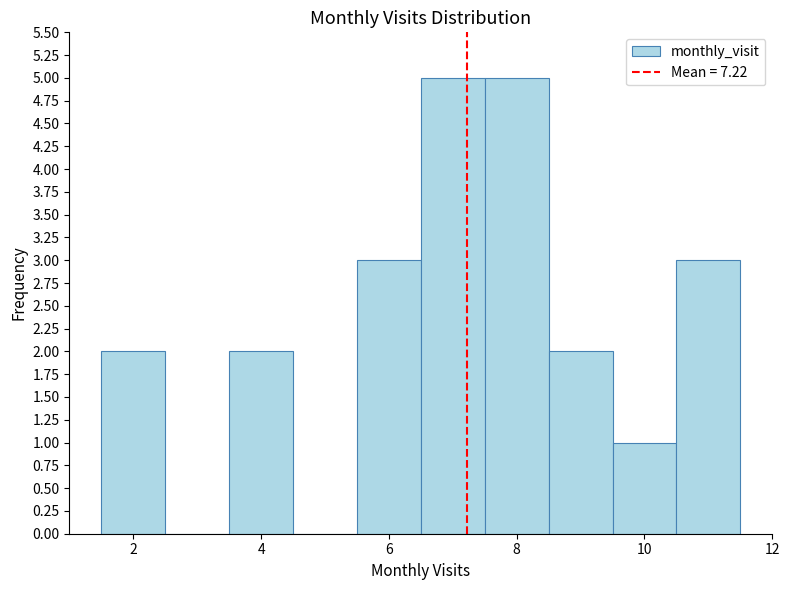

Reading left to right, transcribe this chart: for each bar, give the range it covers on the x-axis and its height. Neither the bar edges nor the heights are printed on the chart, so give them approximately, as read against the axes.

1.5 to 2.5: 2
2.5 to 3.5: 0
3.5 to 4.5: 2
4.5 to 5.5: 0
5.5 to 6.5: 3
6.5 to 7.5: 5
7.5 to 8.5: 5
8.5 to 9.5: 2
9.5 to 10.5: 1
10.5 to 11.5: 3